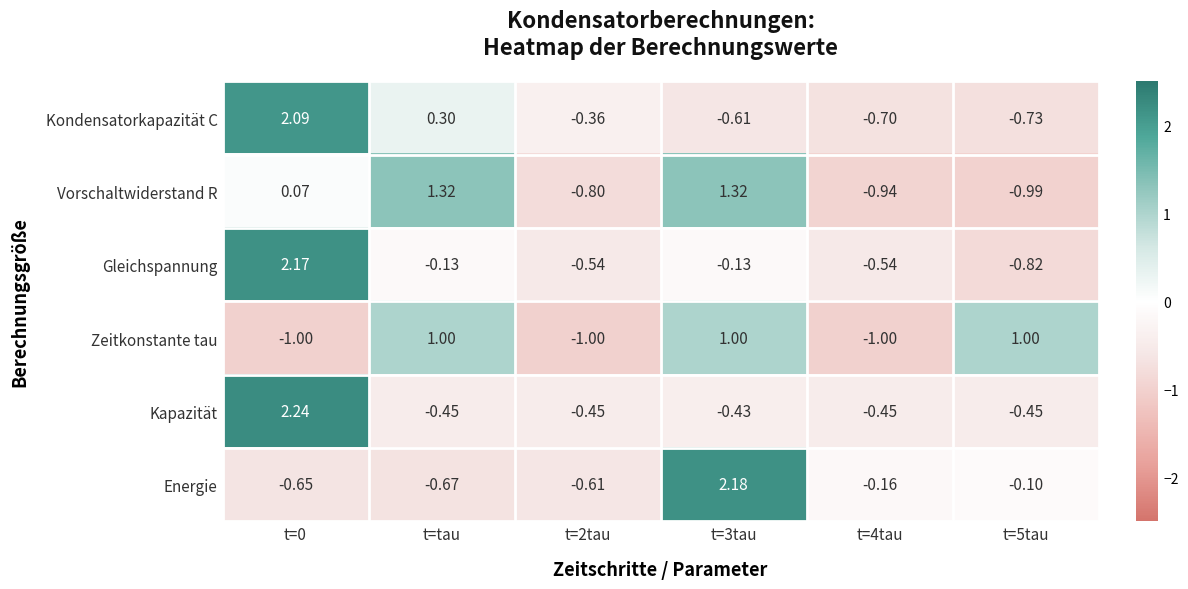

Is the value of Energie at t=2tau greater than the value of Gleichspannung at t=tau?

No